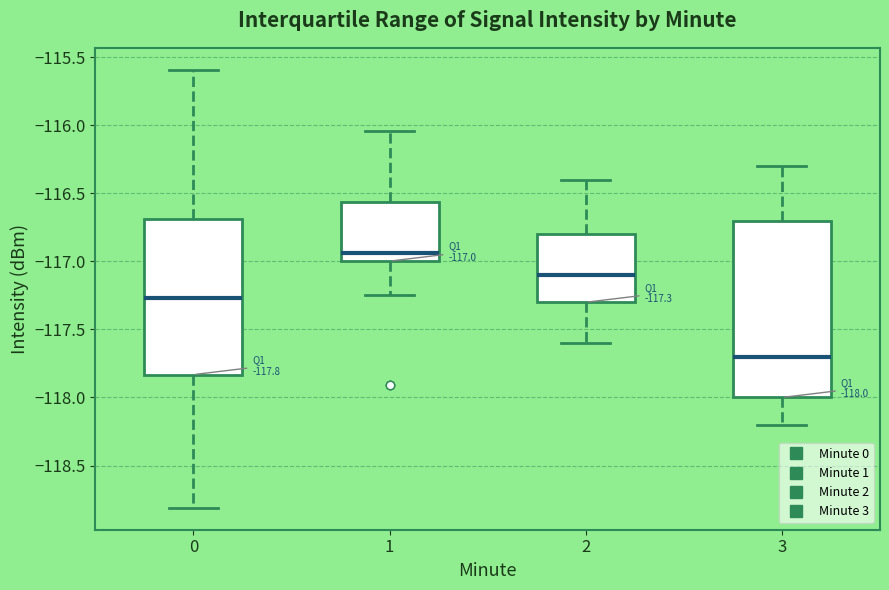

Which box is the tallest, from its lower edge to its upper edge?

3